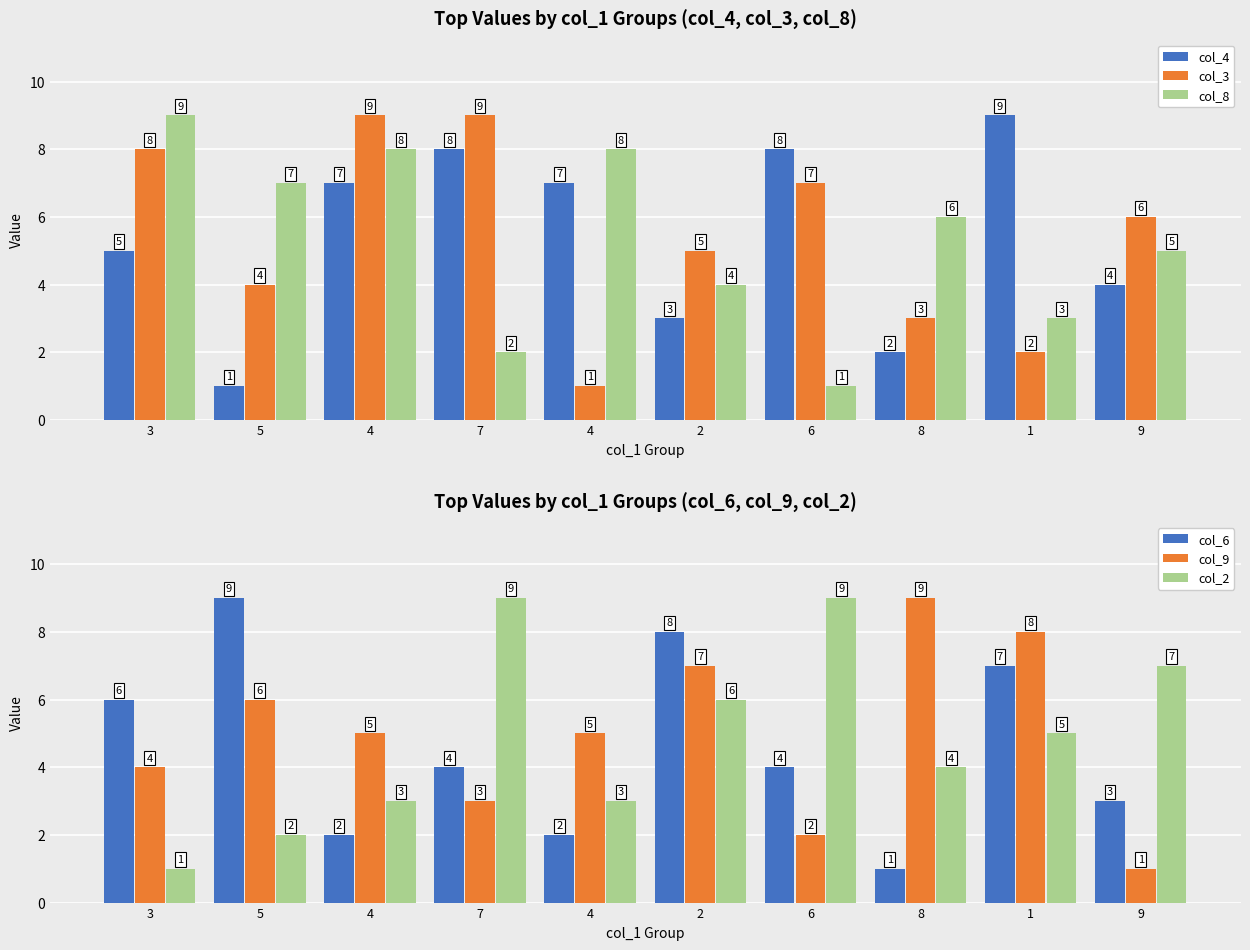

What are all the series names shown in the legend?

col_4, col_3, col_8, col_6, col_9, col_2